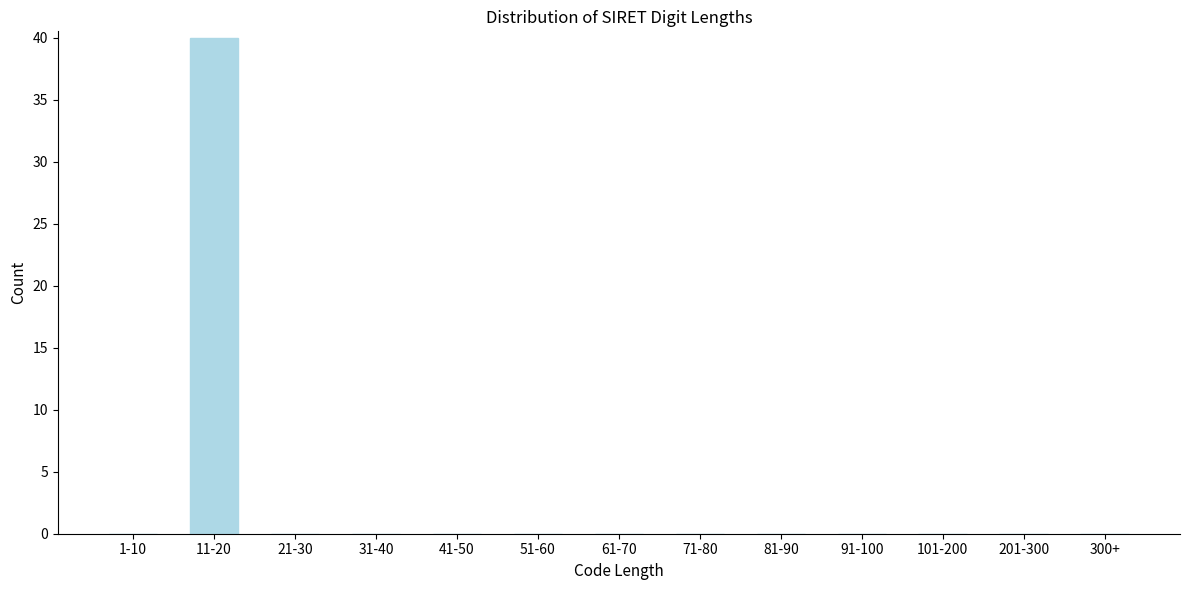

Reading left to right, transcribe all the data shown in this chart.

1-10=0	11-20=40	21-30=0	31-40=0	41-50=0	51-60=0	61-70=0	71-80=0	81-90=0	91-100=0	101-200=0	201-300=0	300+=0